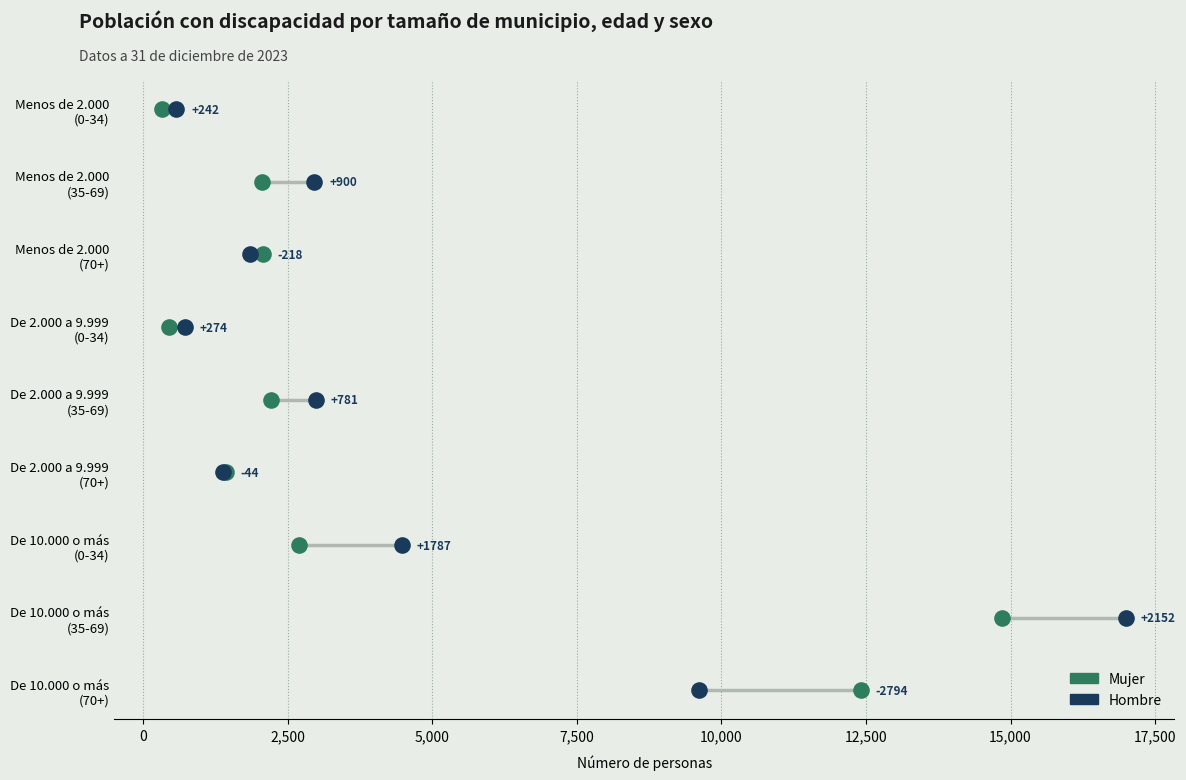

What are all the series names shown in the legend?

Mujer, Hombre